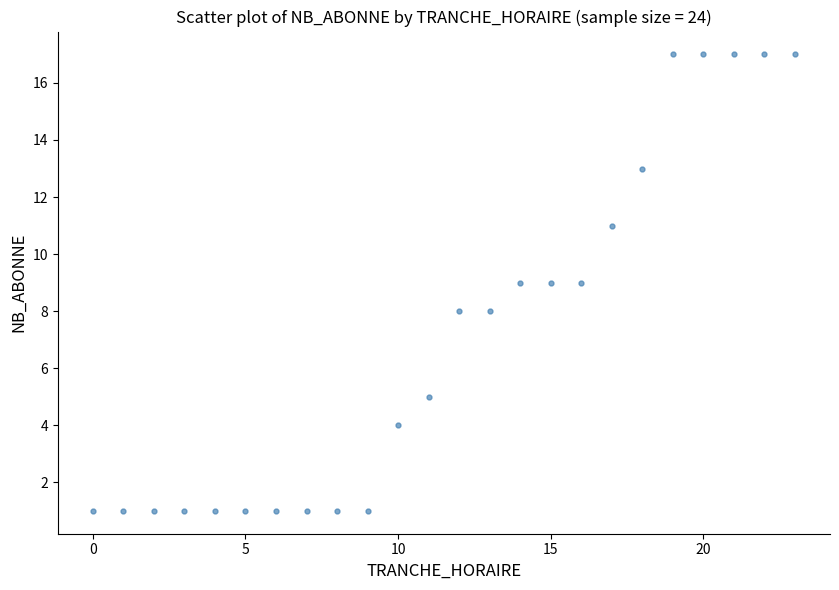

What is the range of Y values (max minus min)?

16